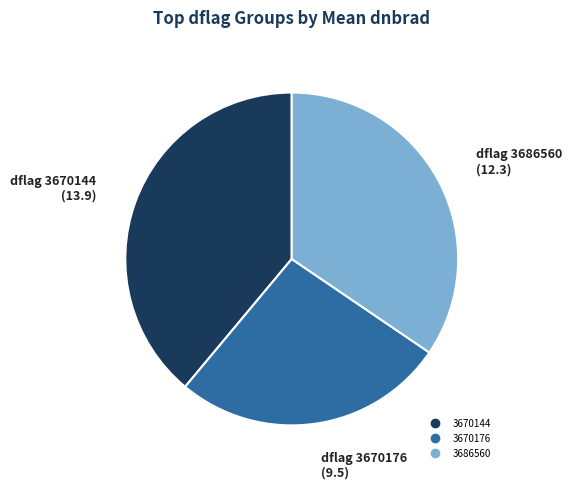

Which slice is the largest?

3670144